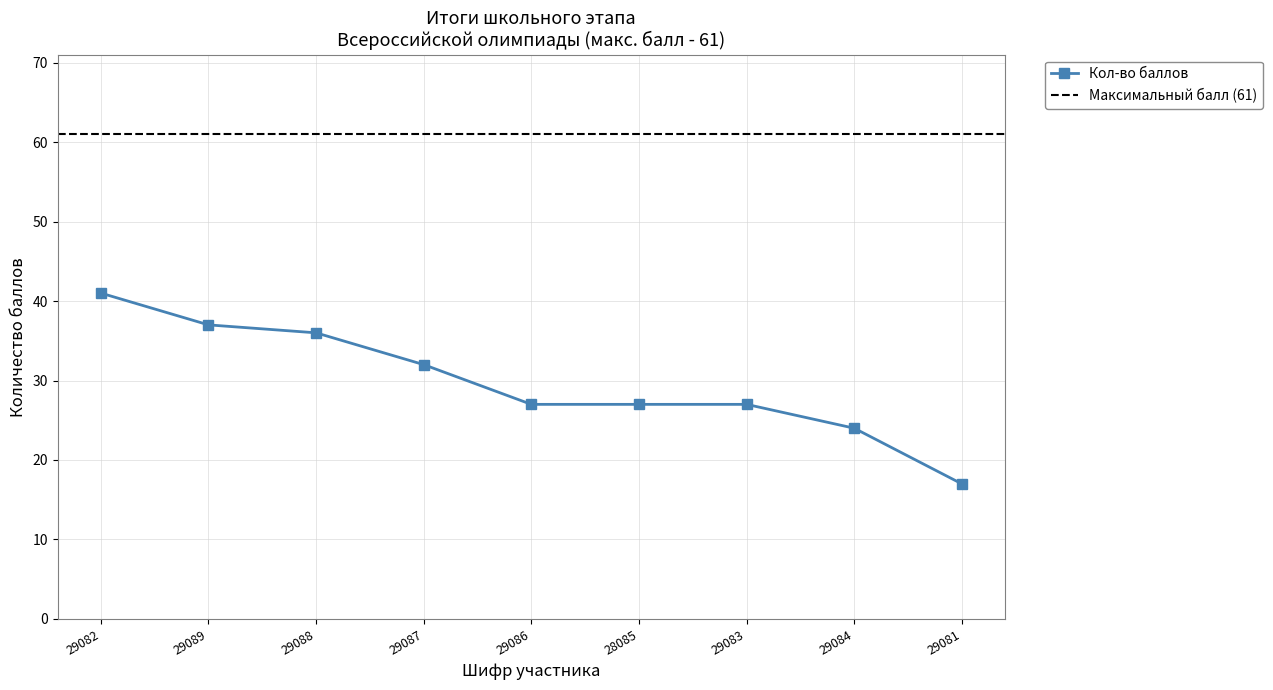

How many categories are shown in the chart?

9